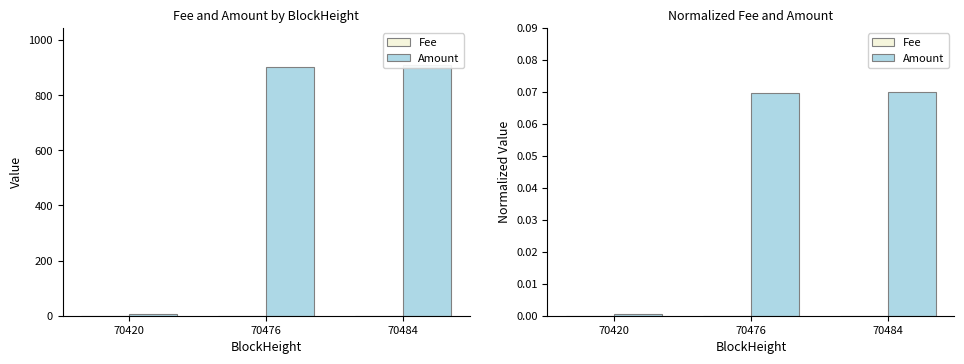

The Amount series shows 0.1 at 70476. True or false?

True